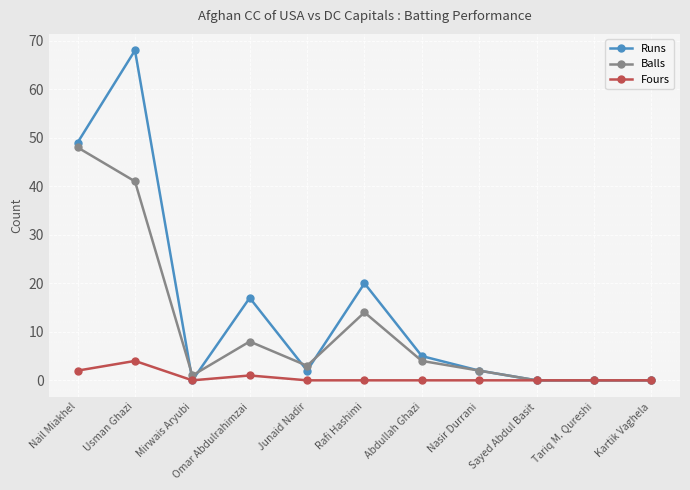

Between Usman Ghazi and Sayed Abdul Basit, which series saw the biggest shift?

Runs